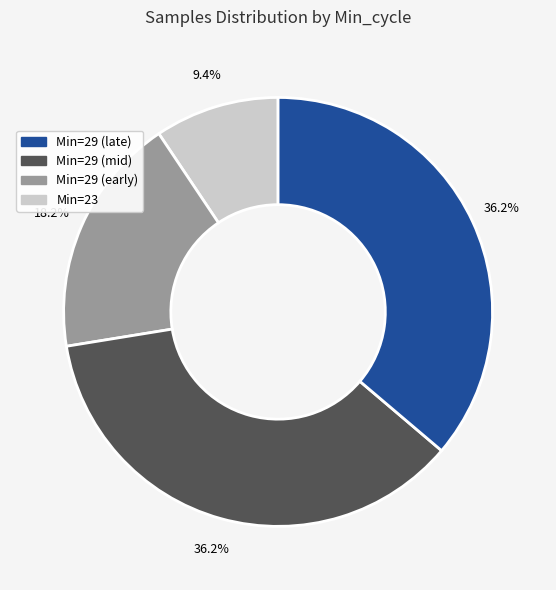

Is there any slice that represents more than half of the pie?

No